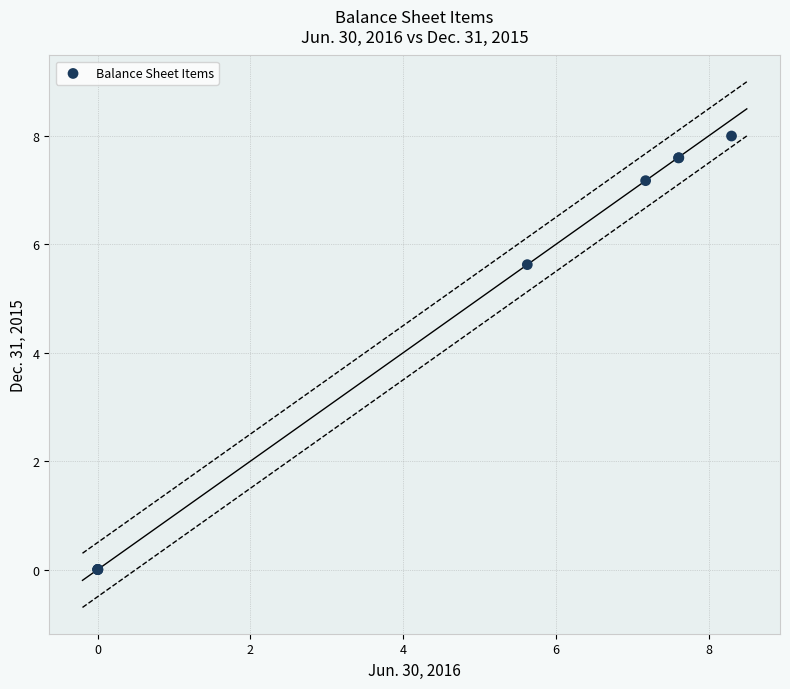

What Y value in the scatter plot is closest to 4?

5.6